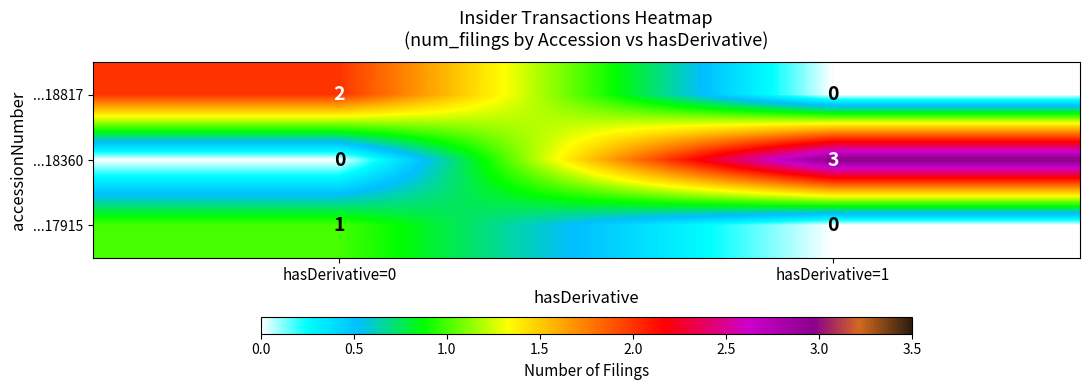

Reading left to right, transcribe all the data shown in this chart.

...18817: 2	0
...18360: 0	3
...17915: 1	0